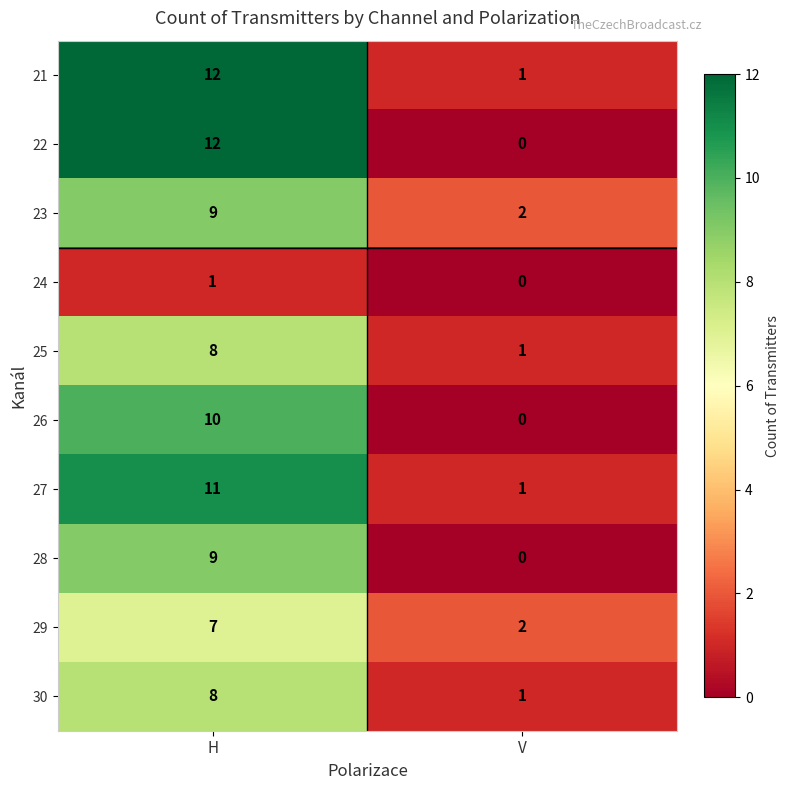

List the labels in order of 30 value, smallest first.

V, H